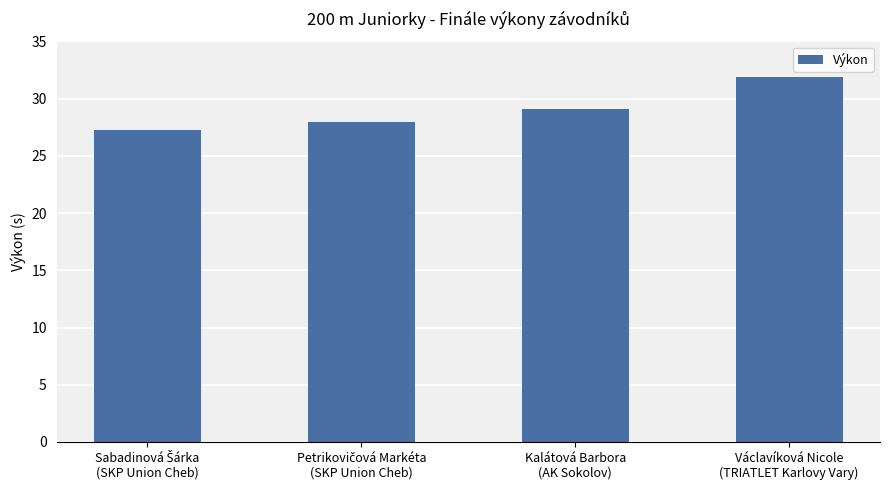

Where is the data nearest to the value 29?

Kalátová Barbora
(AK Sokolov)